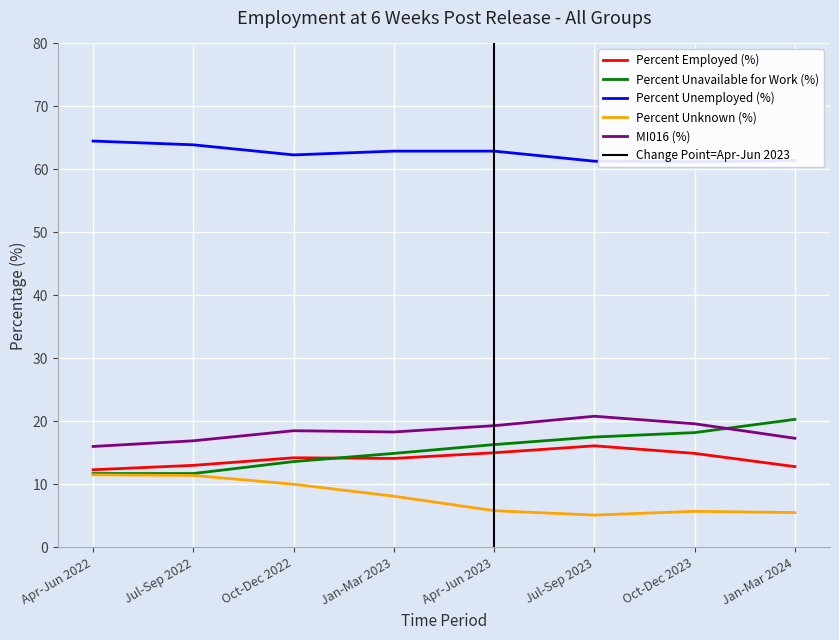

Is the value of Percent Unknown (%) at Apr-Jun 2022 greater than the value of Percent Unemployed (%) at Jul-Sep 2023?

No